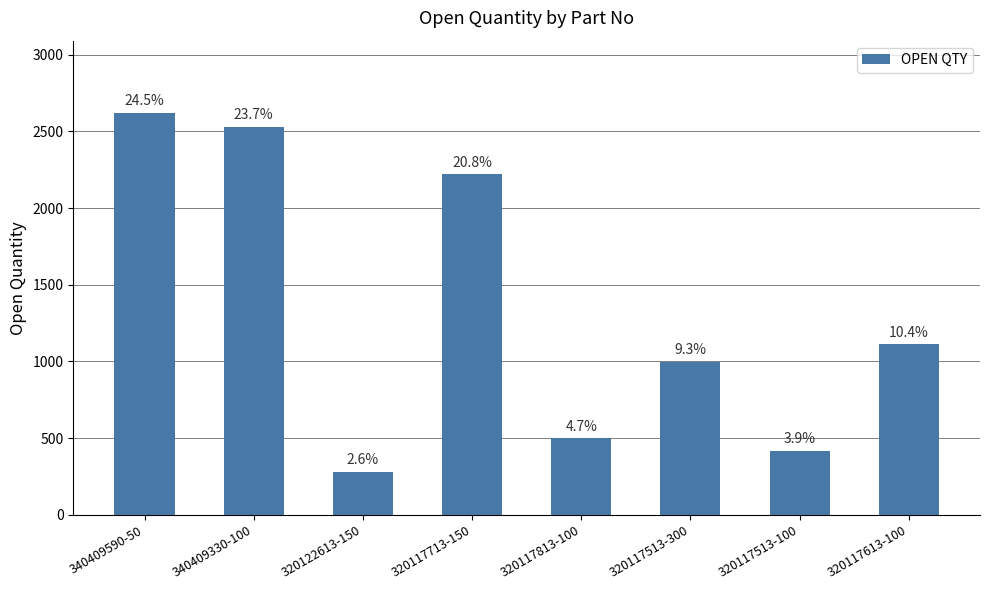

What is the value of the 6th bar from the left?

997